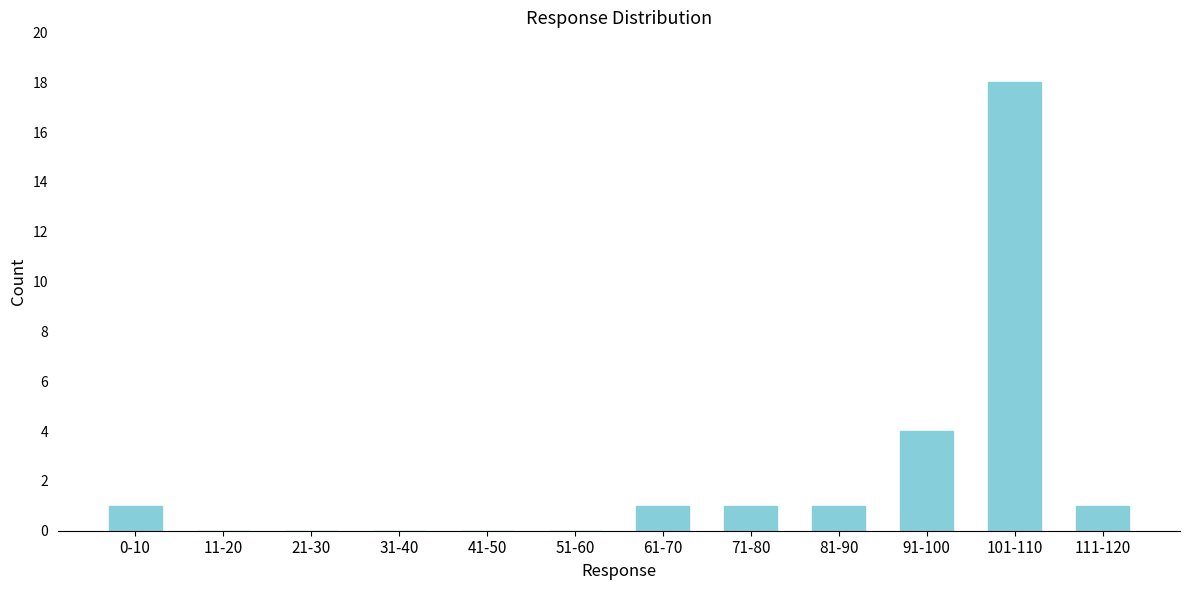

Reading left to right, extract all data points from this chart.

0-10=1	11-20=0	21-30=0	31-40=0	41-50=0	51-60=0	61-70=1	71-80=1	81-90=1	91-100=4	101-110=18	111-120=1